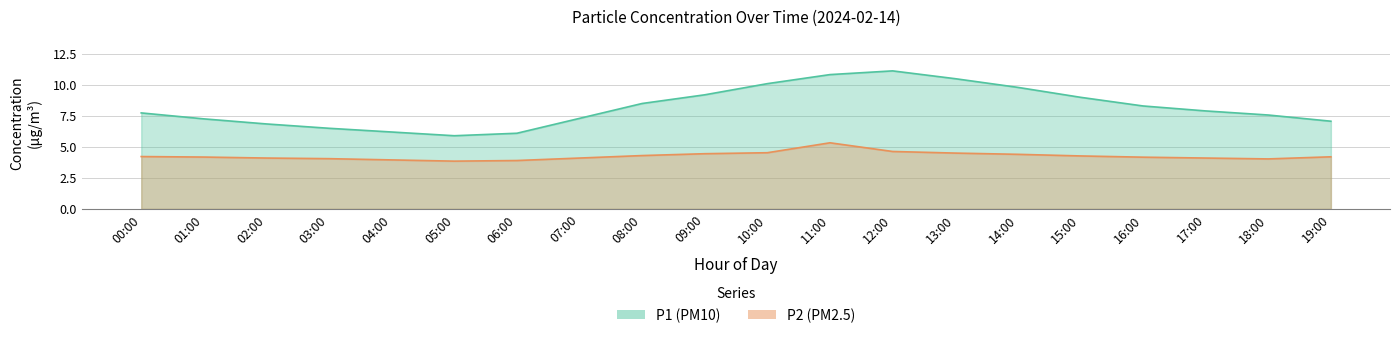

At which category is the sum across all series the highest?

11:00